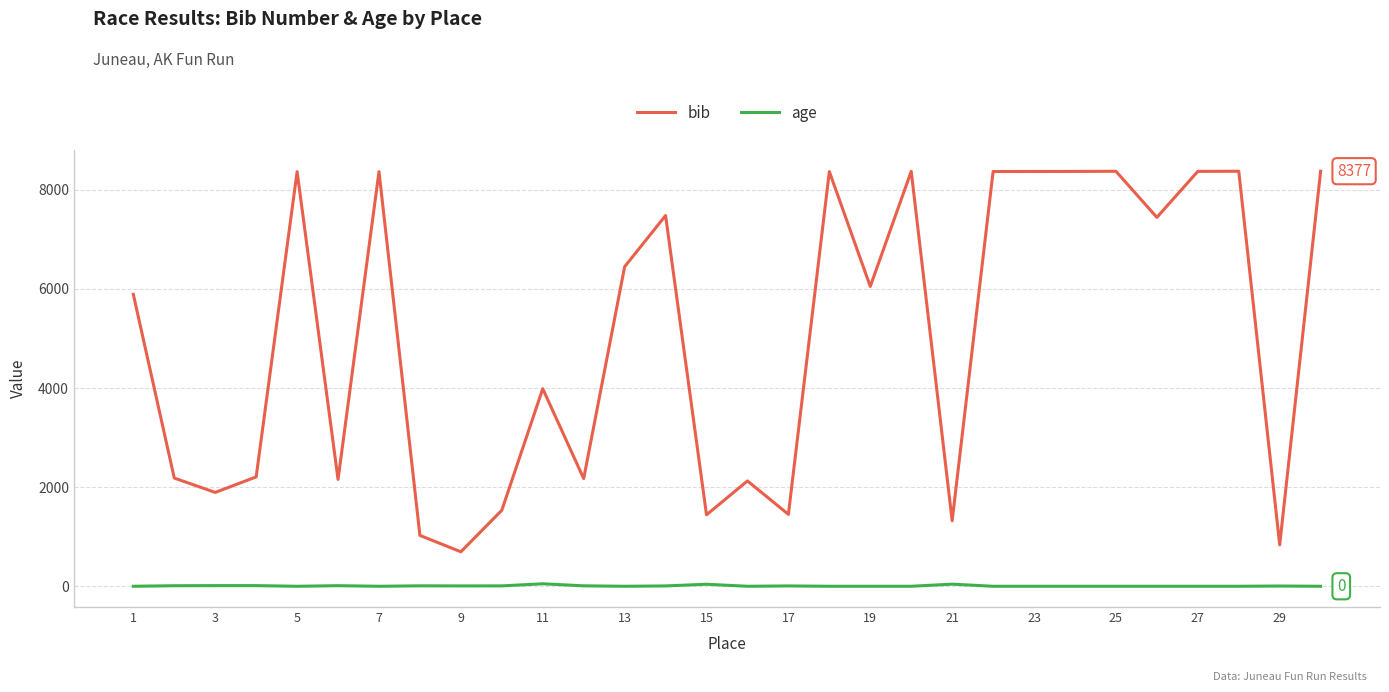

What is the greatest value displayed?

8377